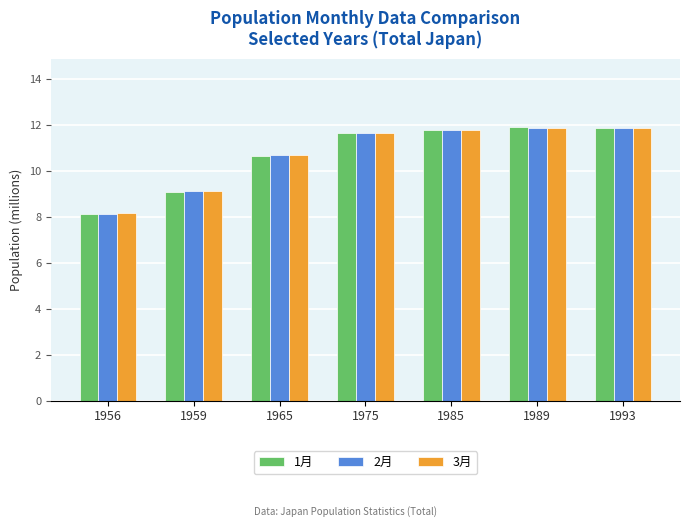

The 1月 series shows 11.8 at 1985. True or false?

True